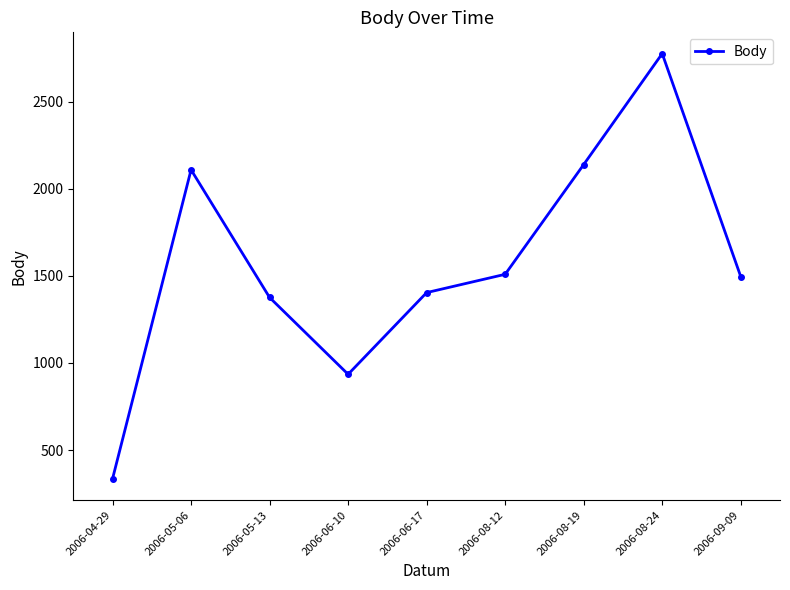

How many categories are shown in the chart?

9